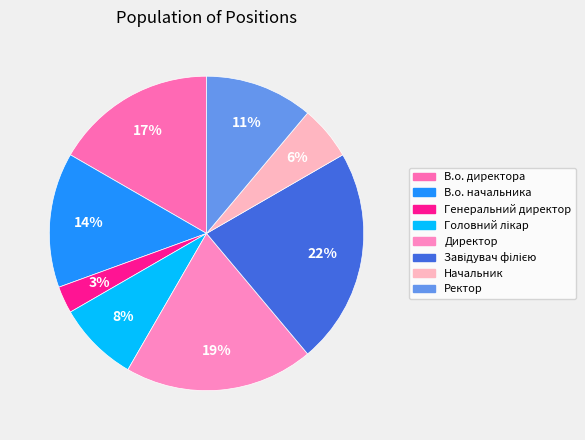

Rank the categories by value from highest to lowest.

Завідувач філією, Директор, В.о. директора, В.о. начальника, Ректор, Головний лікар, Начальник, Генеральний директор